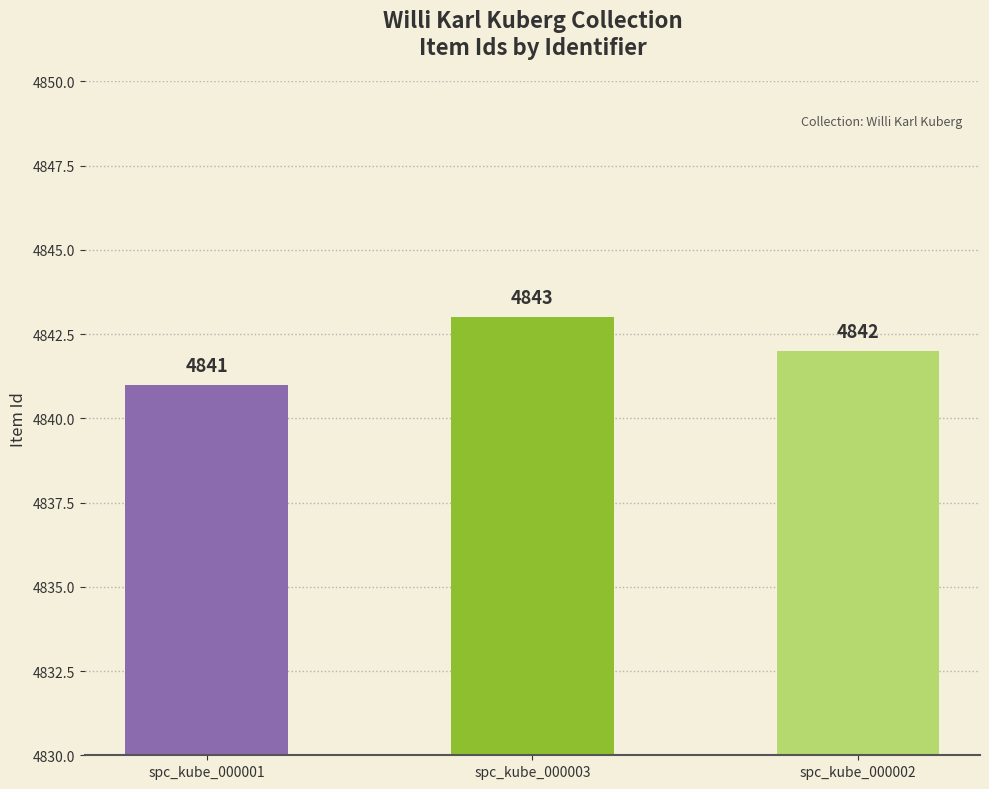

At which category does the chart reach its minimum across all series?

spc_kube_000001